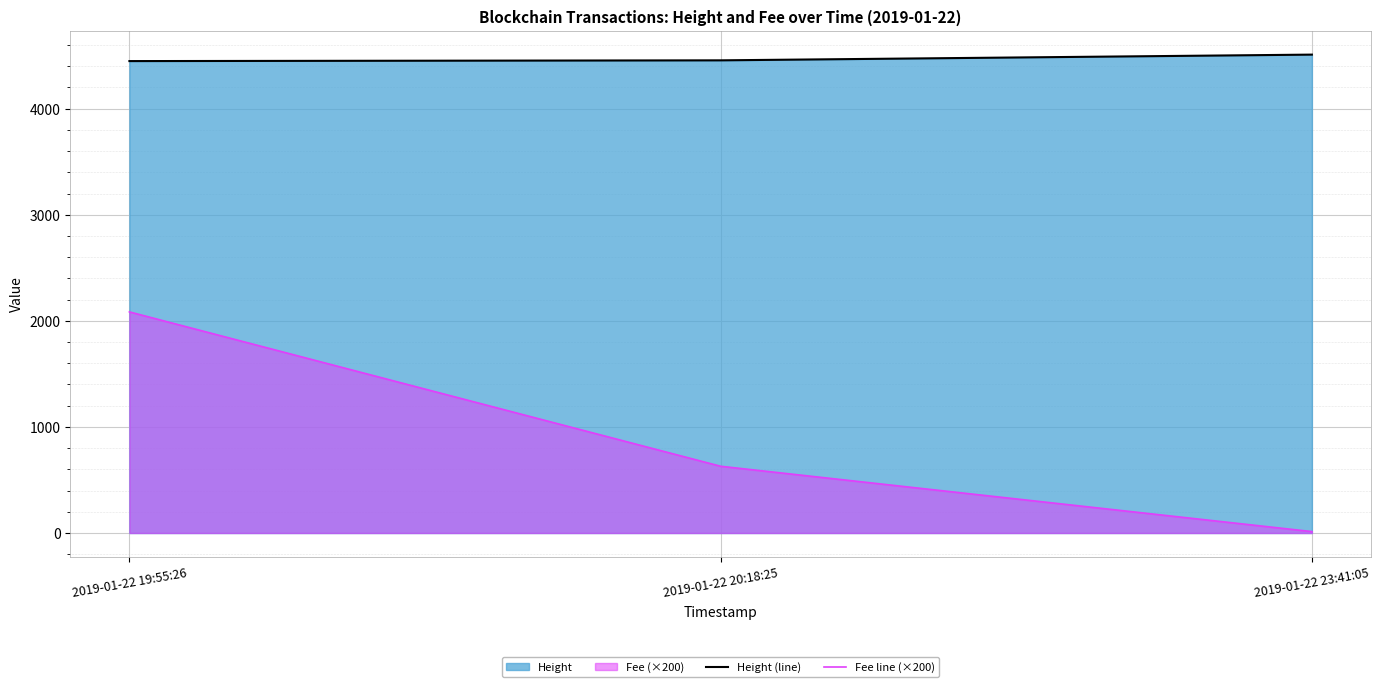

Reading right to left, what are all the values shown in this chart?

Height (line): 4510.0	4456.0	4449.0
Fee line (×200): 13.2	629.2	2084.5